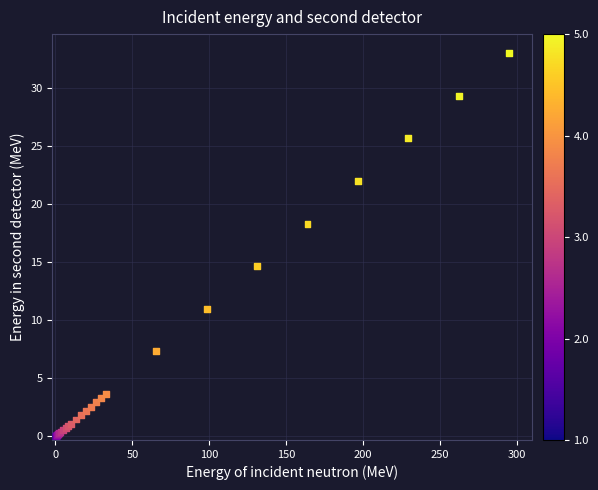

What Y value in the scatter plot is closest to 16?

14.7